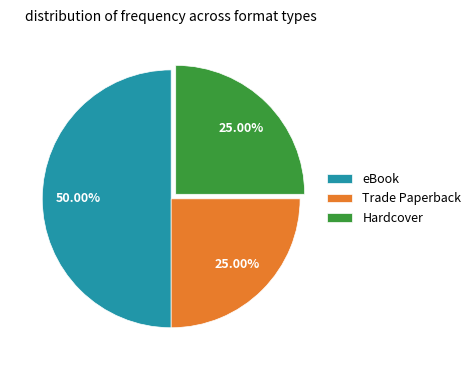

Do Hardcover and eBook together represent more than half of the pie?

Yes